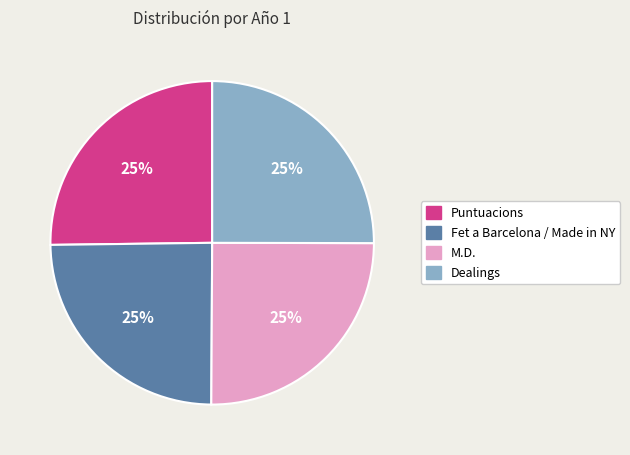

How many slices are in this pie chart?

4